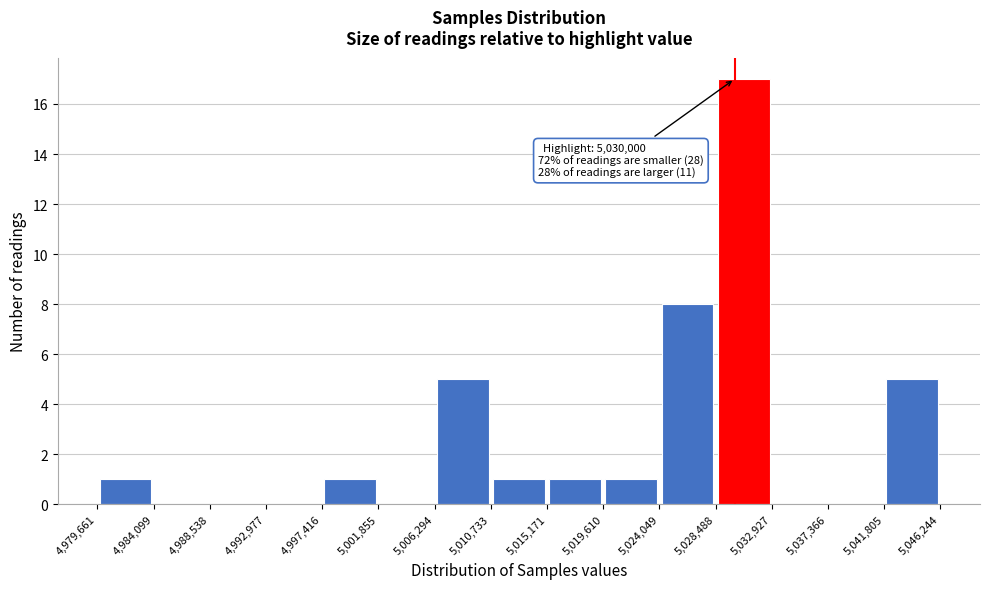

Which range on the x-axis has the tallest bar?

5,028,488 to 5,032,927